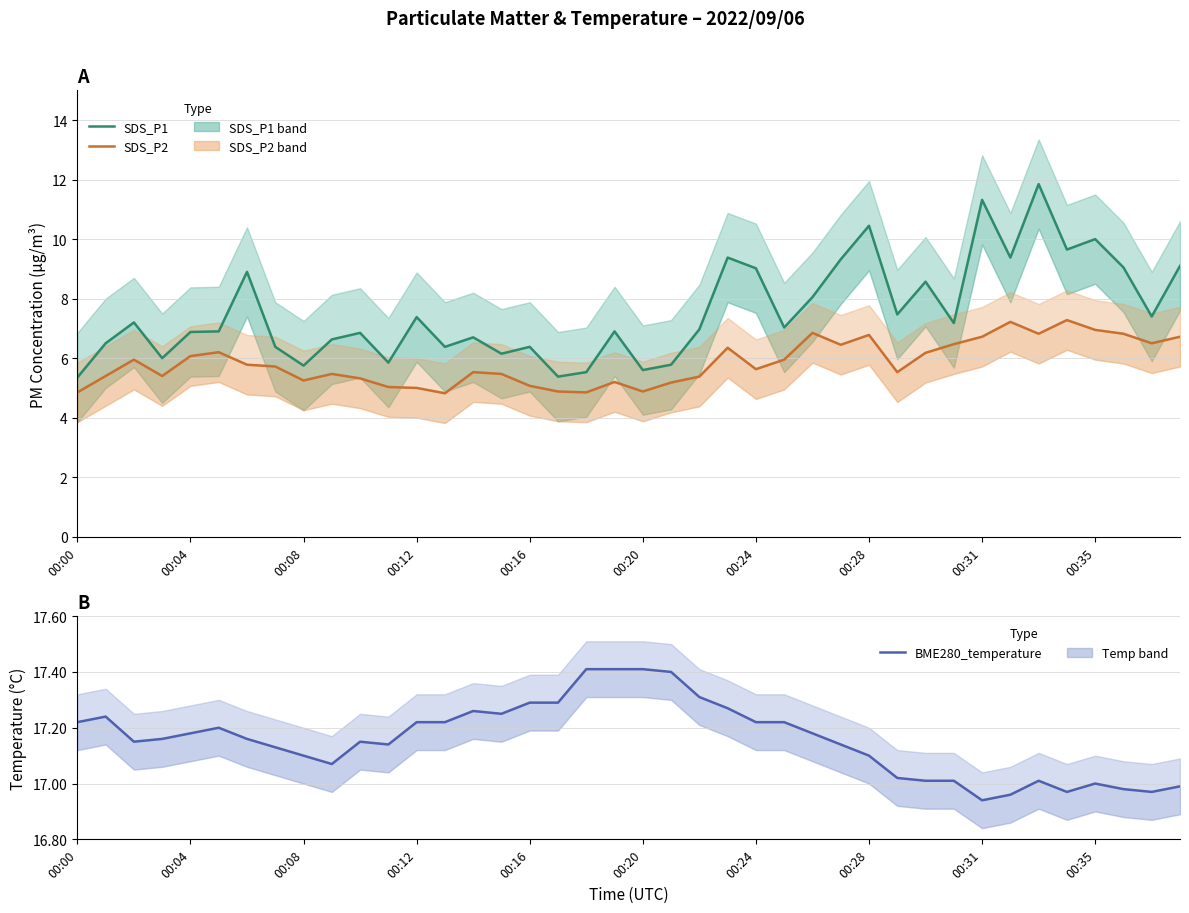

How many lines are shown in the chart?

3